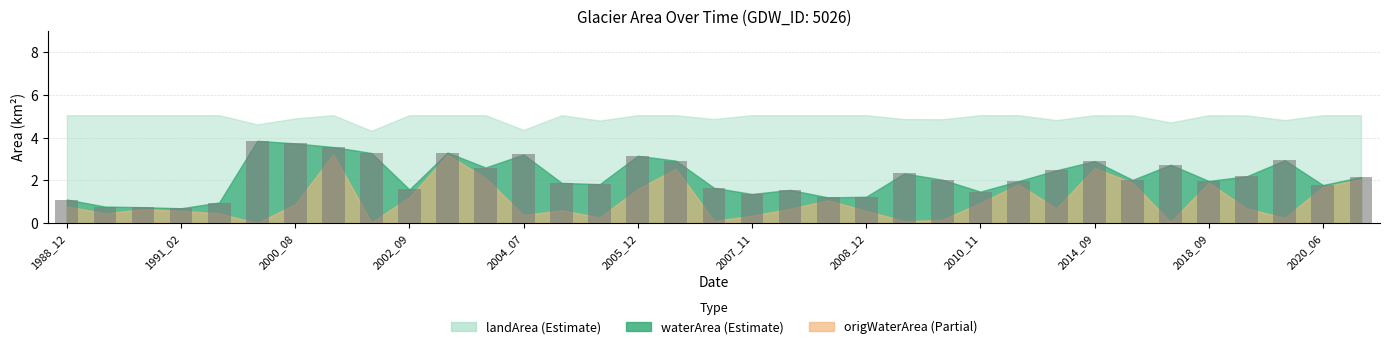

What is the maximum value shown in the chart?

3.9